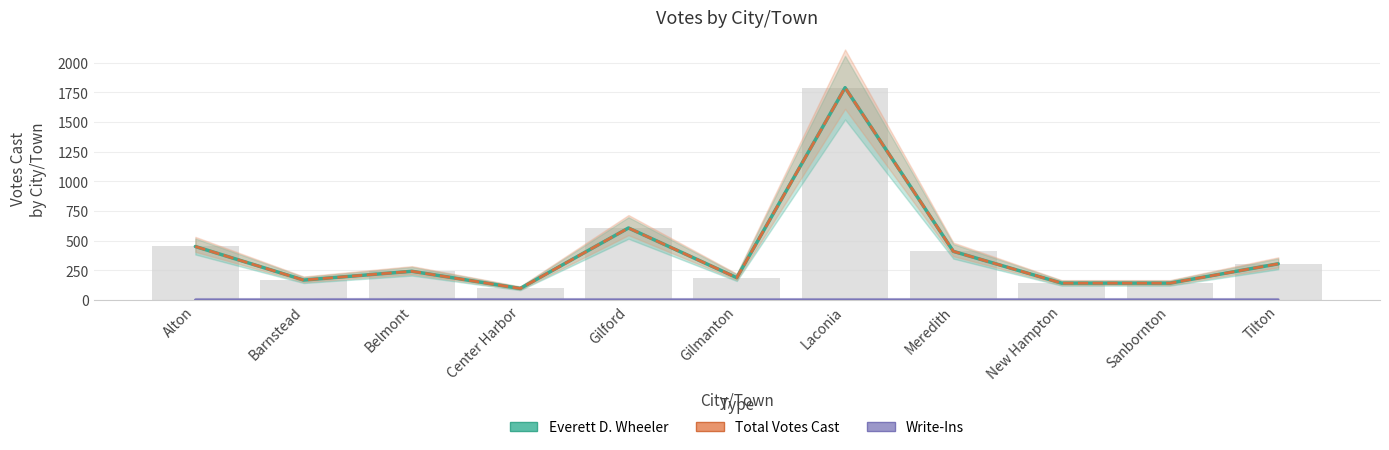

What is the label of the 5th bar from the left?

Gilford